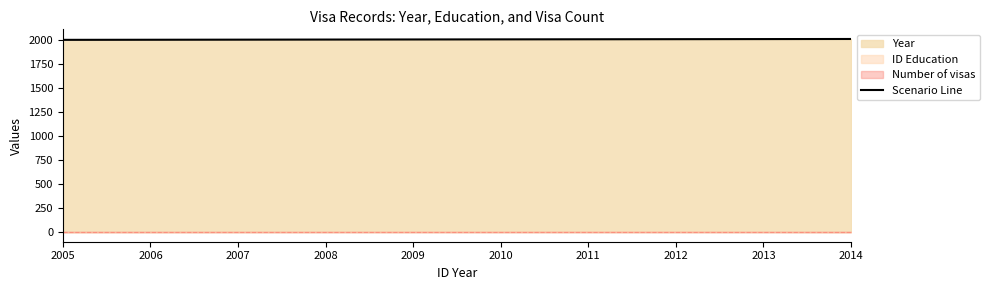

The Scenario Line series shows 2012 at 2012. True or false?

True